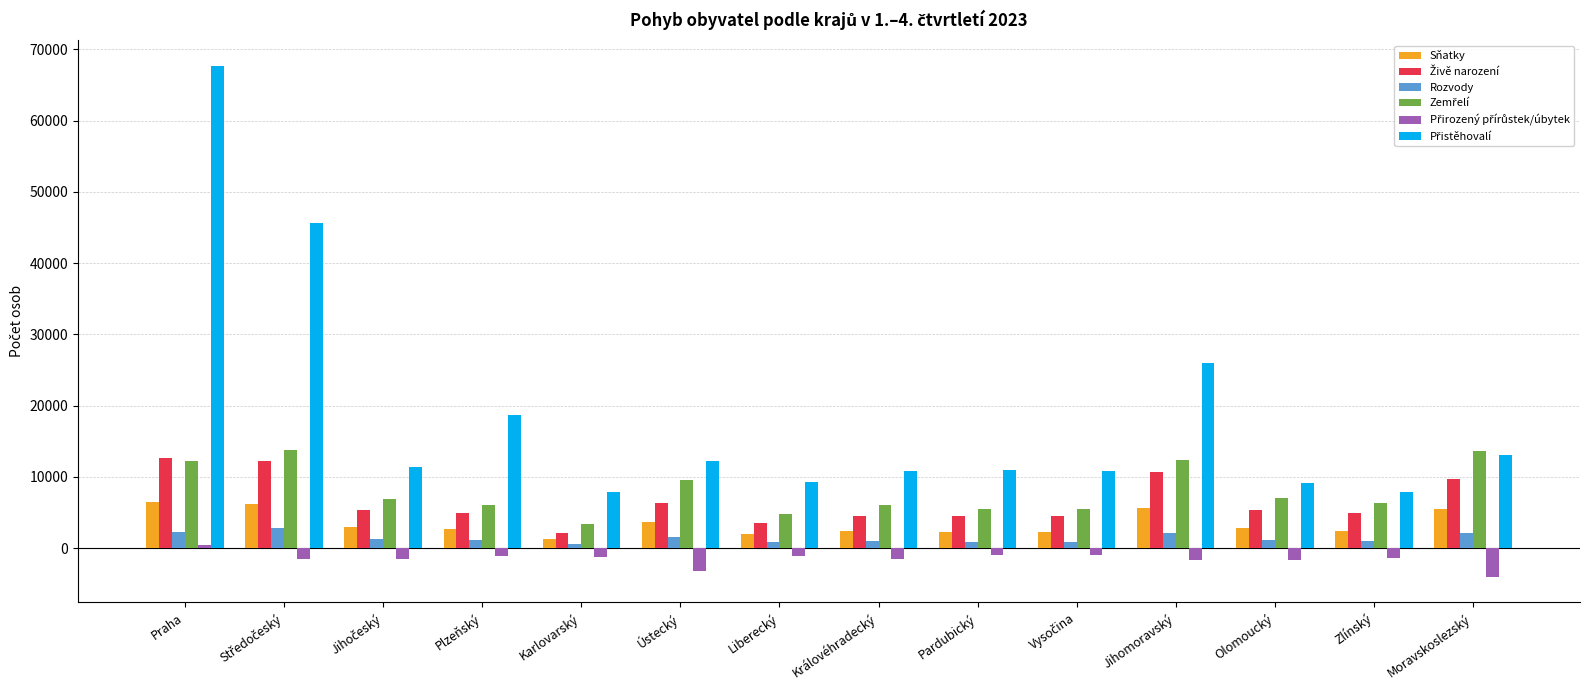

What position from the right is Pardubický?

6